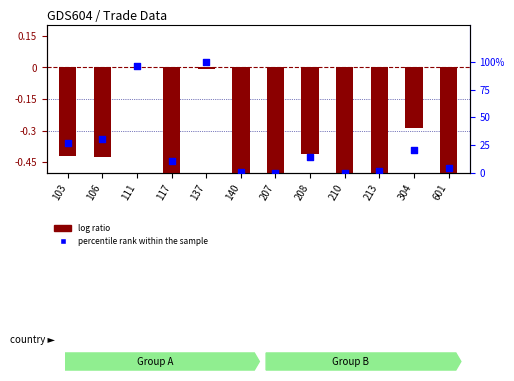

Which series reaches the maximum Y coordinate?

percentile rank within the sample